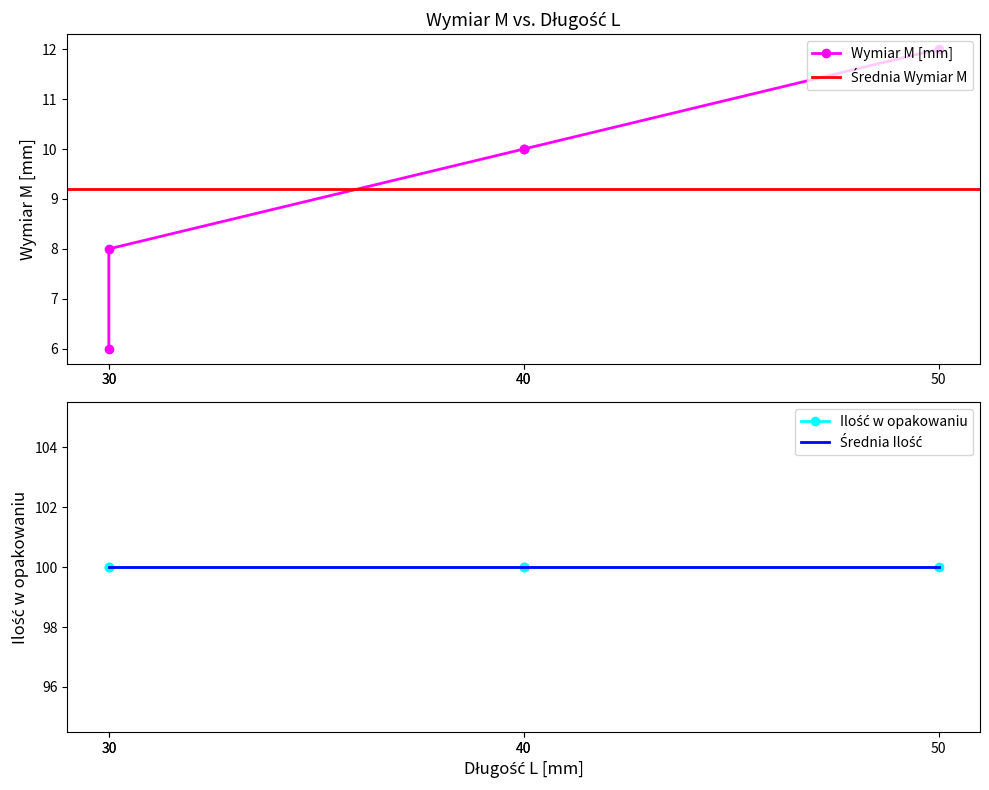

Reading left to right, what are all the values shown in this chart?

30=6	30=8	40=10	40=10	50=12